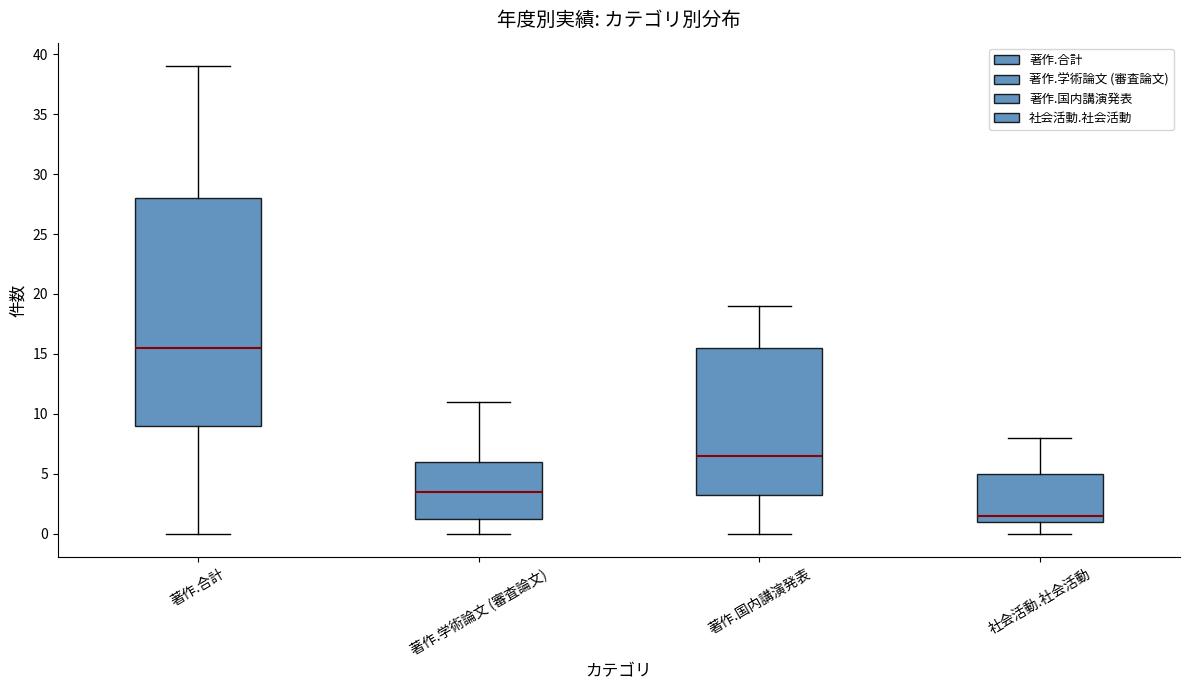

Which box's median line is the lowest?

社会活動.社会活動